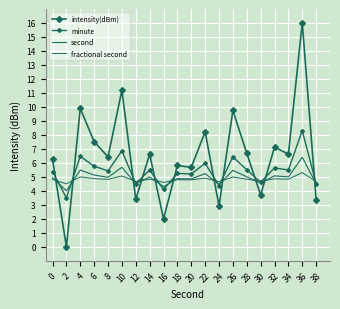

Which series ends up on top after the final intersection of fractional second and intensity(dBm)?

fractional second